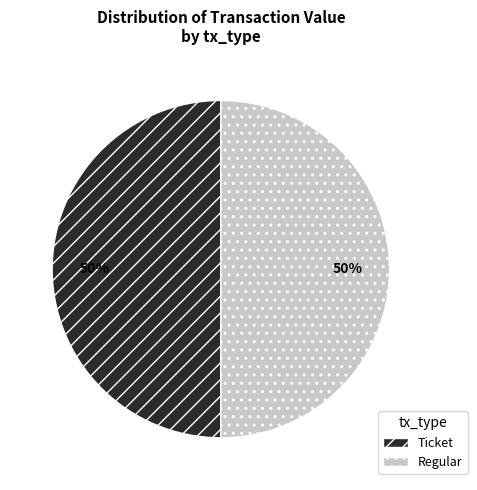

What percentage is the Regular slice, to the nearest percent?

50%